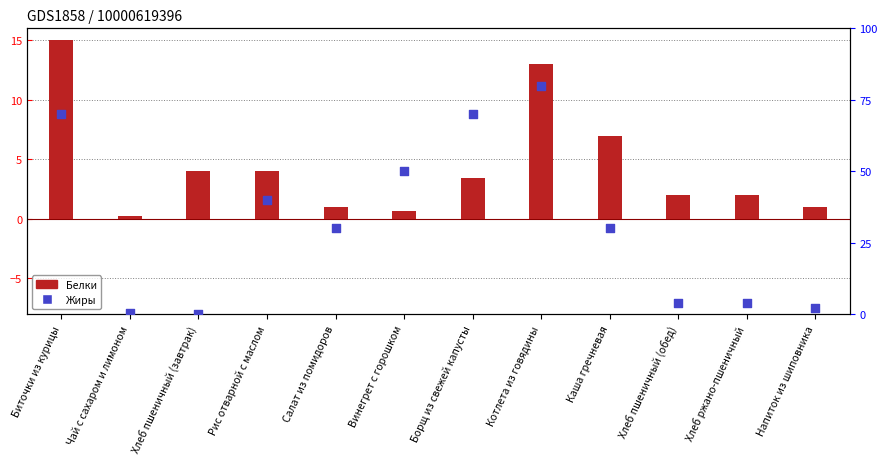

What is the total value across all series at Каша гречневая?

10.0